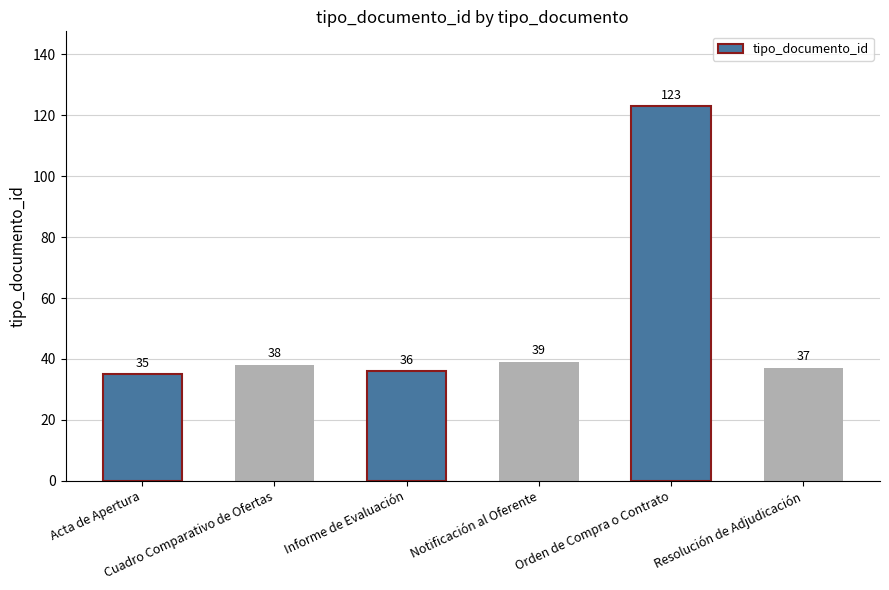

What is the label of the 2nd bar from the left?

Cuadro Comparativo de Ofertas